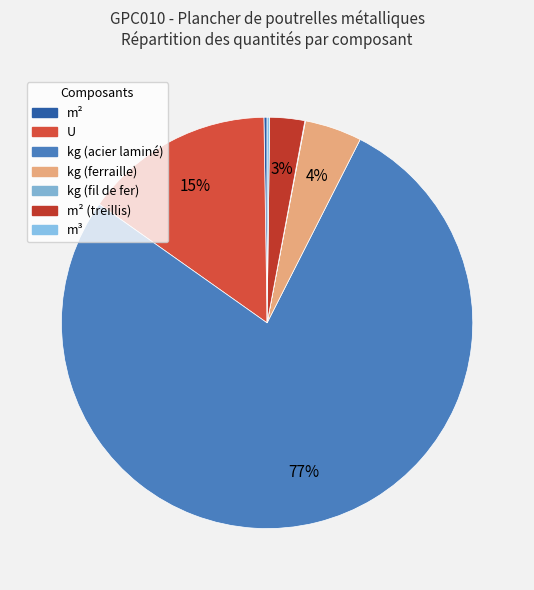

How many slices are in this pie chart?

7